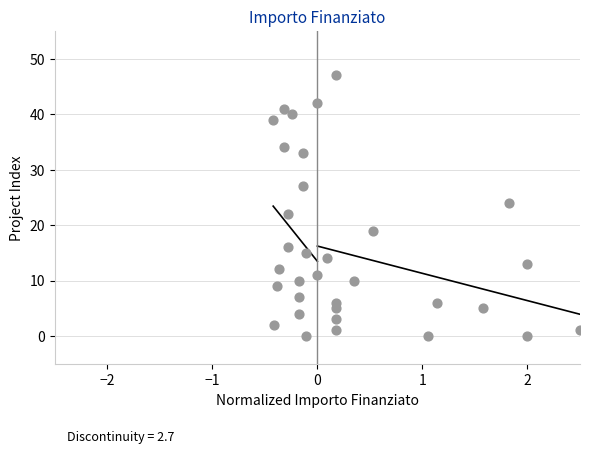

What is the range of Y values (max minus min)?

47